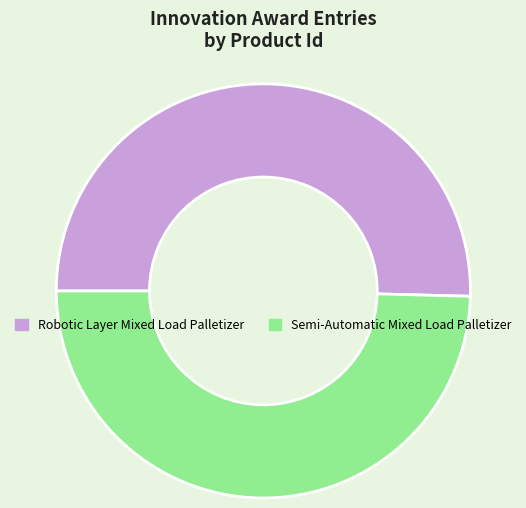

Between Robotic Layer Mixed Load Palletizer and Semi-Automatic Mixed Load Palletizer, which is larger?

Robotic Layer Mixed Load Palletizer